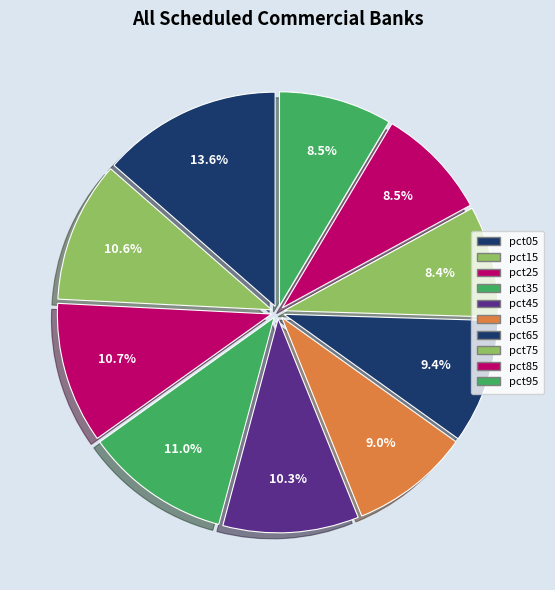

Count the number of slices in the pie.

10